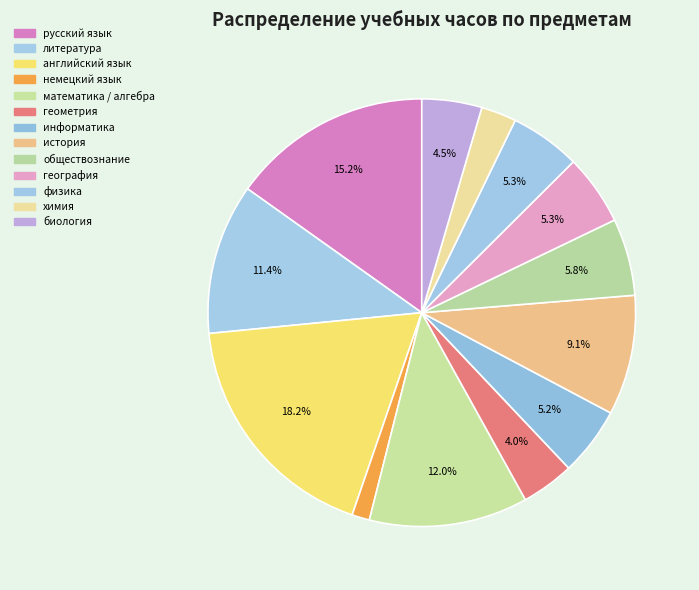

Count the number of slices in the pie.

13